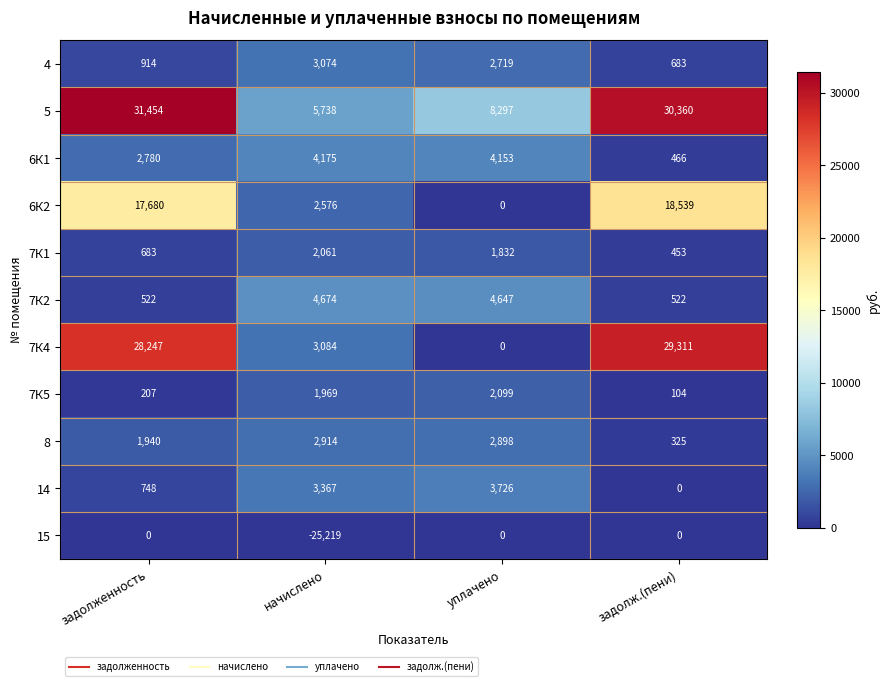

Rank the series by their maximum value, from highest to lowest.

5, 7К4, 6К2, 7К2, 6К1, 14, 4, 8, 7К5, 7К1, 15